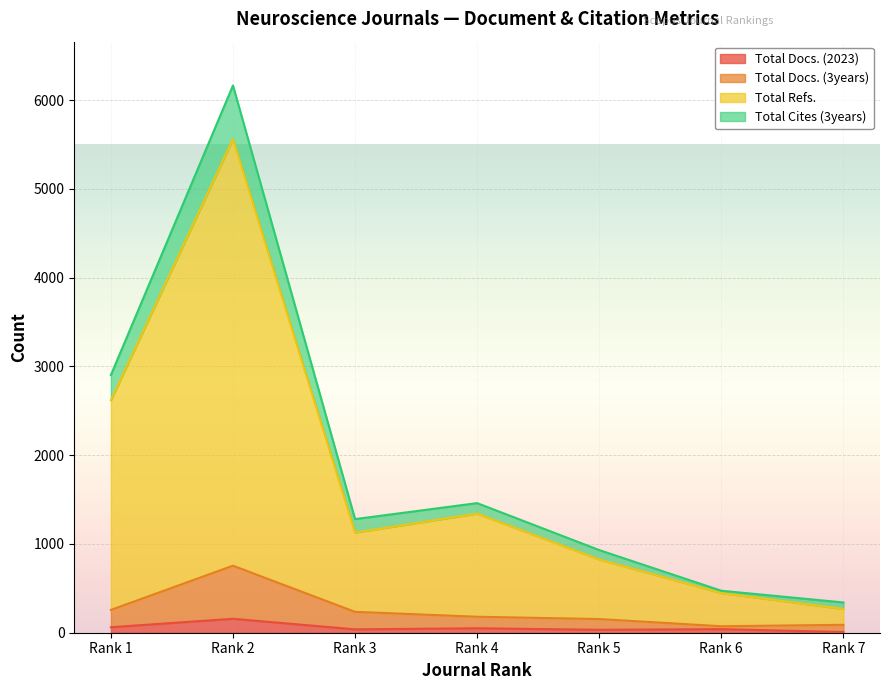

True or false: Total Docs. (3years) and Total Docs. (2023) cross at least once.

False